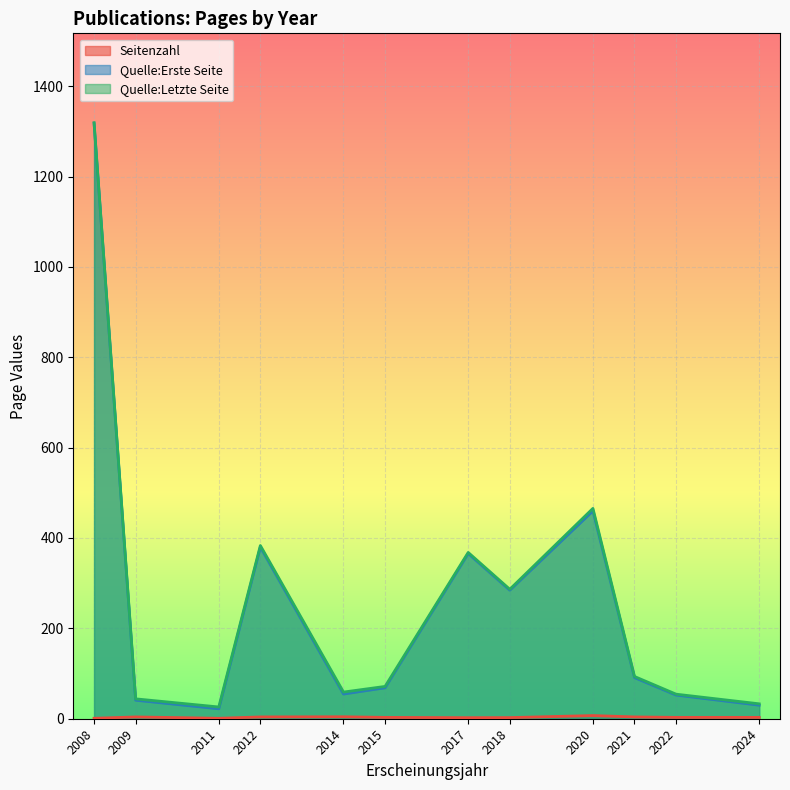

Is the value of Quelle:Erste Seite at 2012 greater than the value of Quelle:Letzte Seite at 2020?

No